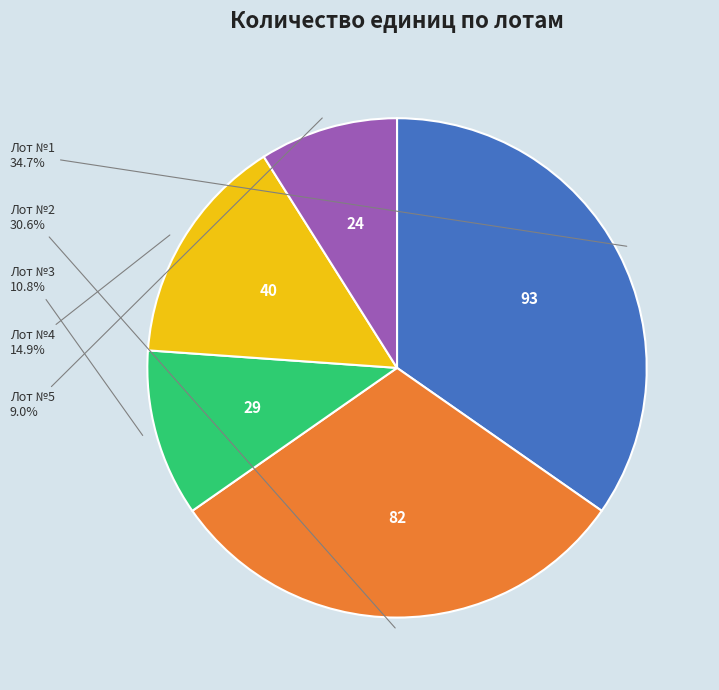

To the nearest percent, what is the average slice percentage?

20%